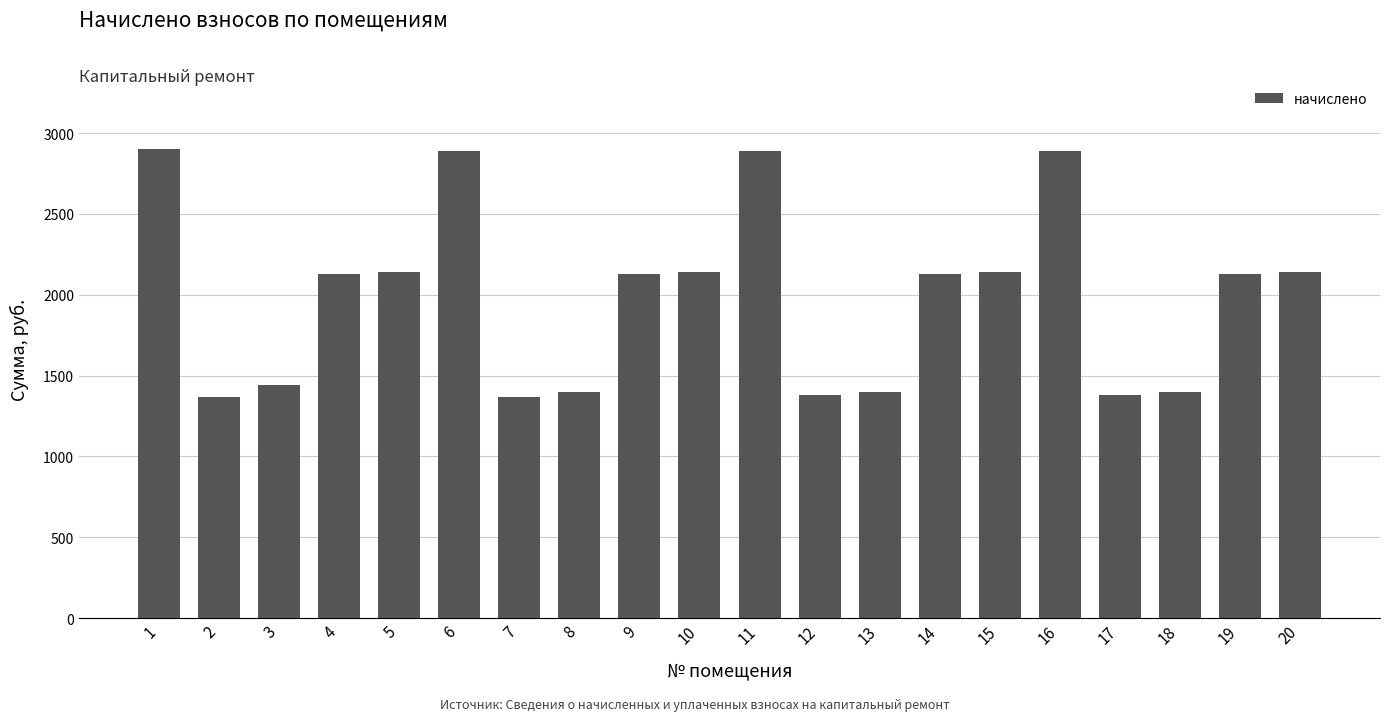

What is the value of the 20th bar from the left?

2138.9